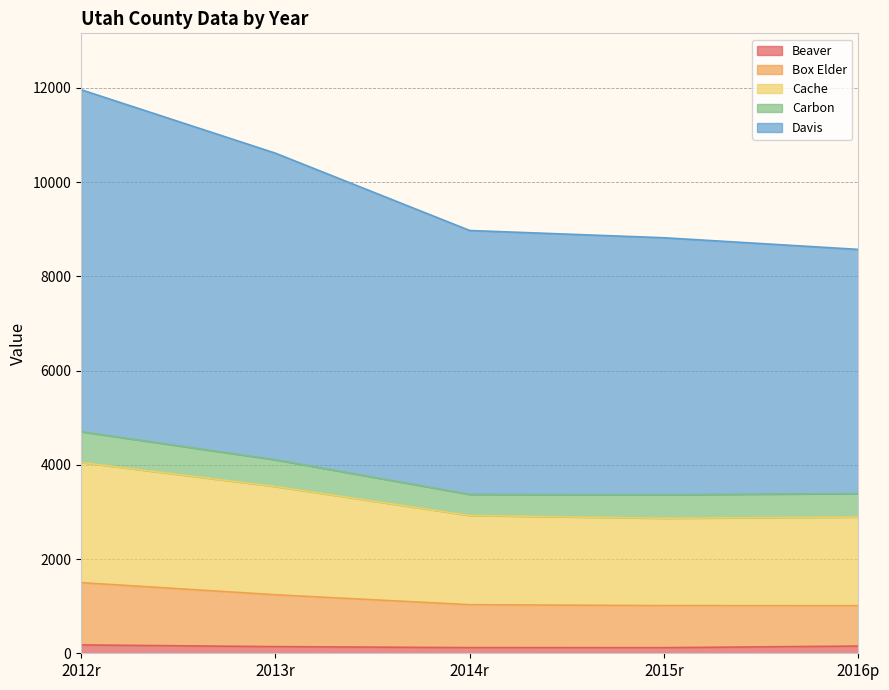

Is it true that Davis equals 6050 at 2015r?

False